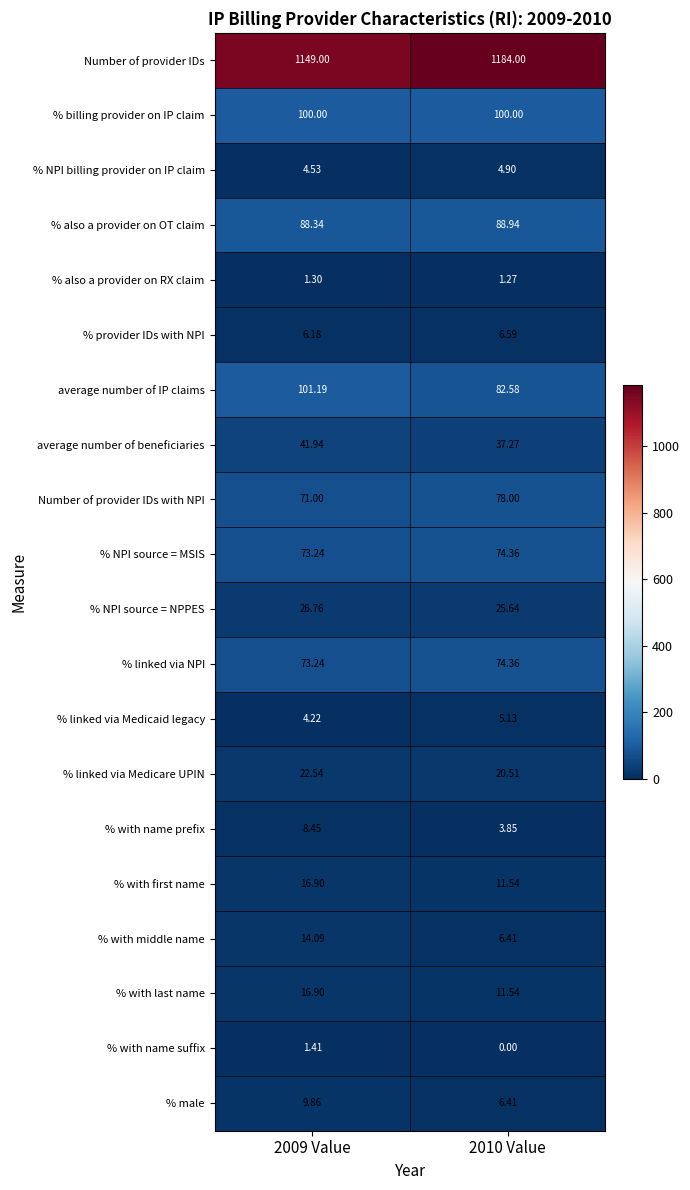

Which series has the widest spread of values?

Number of provider IDs